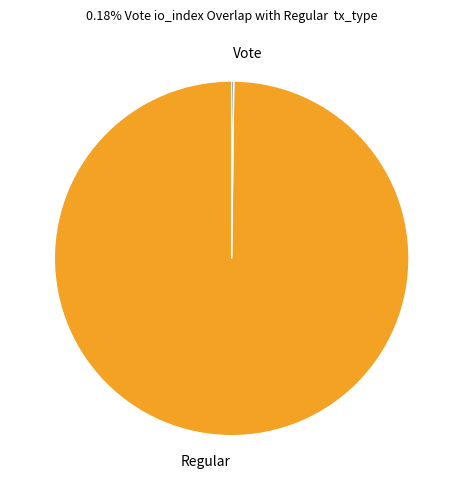

What is the largest slice in the pie chart?

Regular